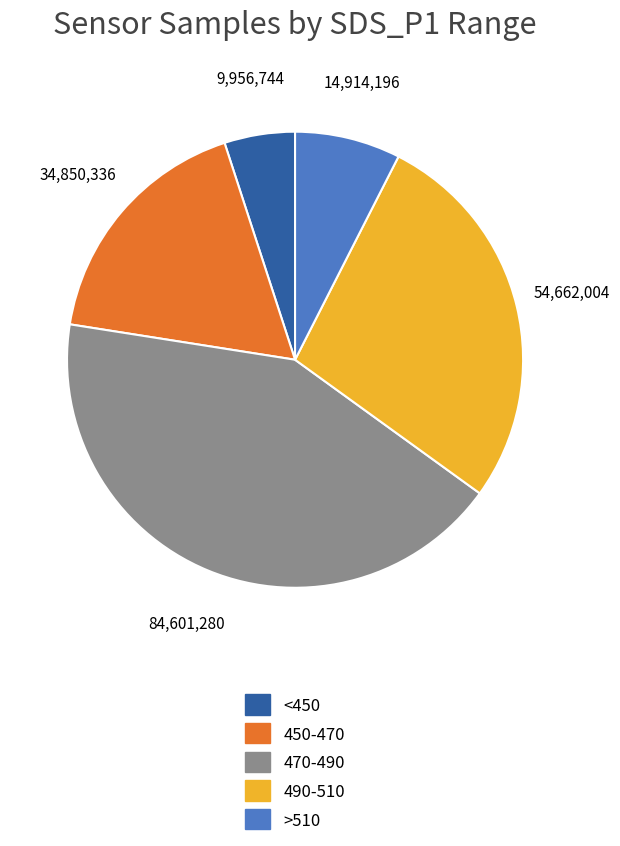

True or false: 450-470 accounts for 18% of the total.

True